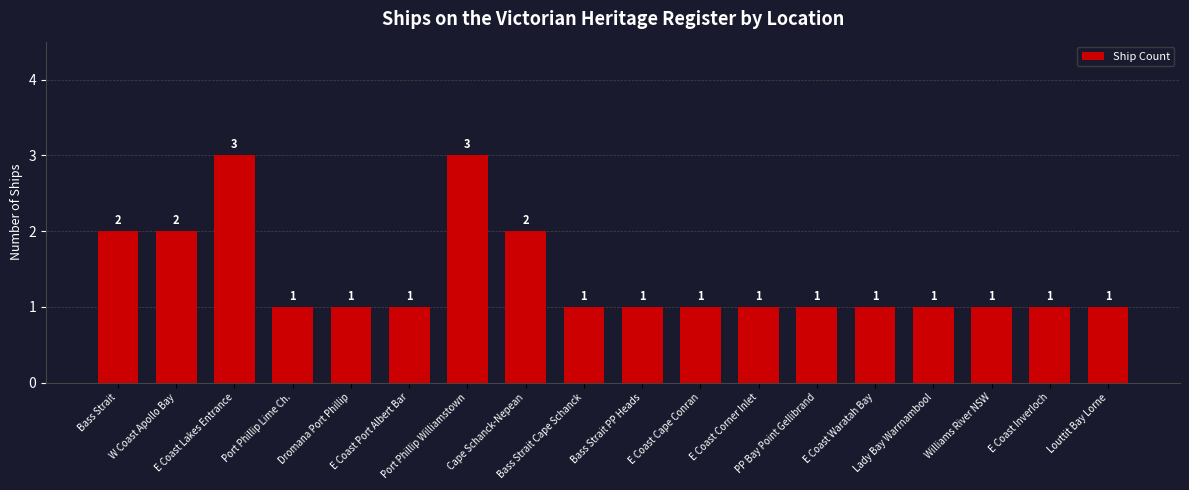

Count the values in the range 1 to 2.

16